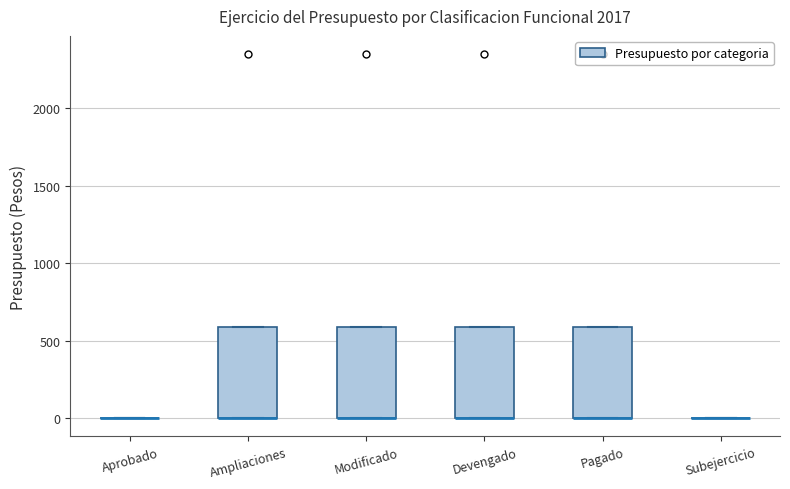

Where is the upper edge of the box for Pagado on the y-axis? The values are not printed on the chart, so give them approximately, as read against the axis.

600